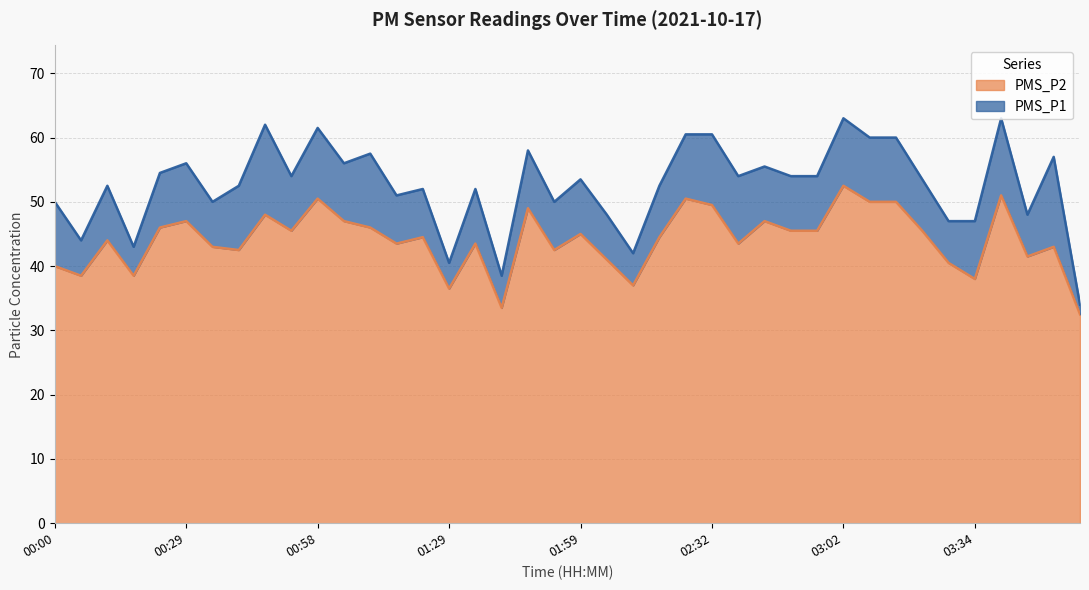

Rank the series by their maximum value, from lowest to highest.

PMS_P2, PMS_P1